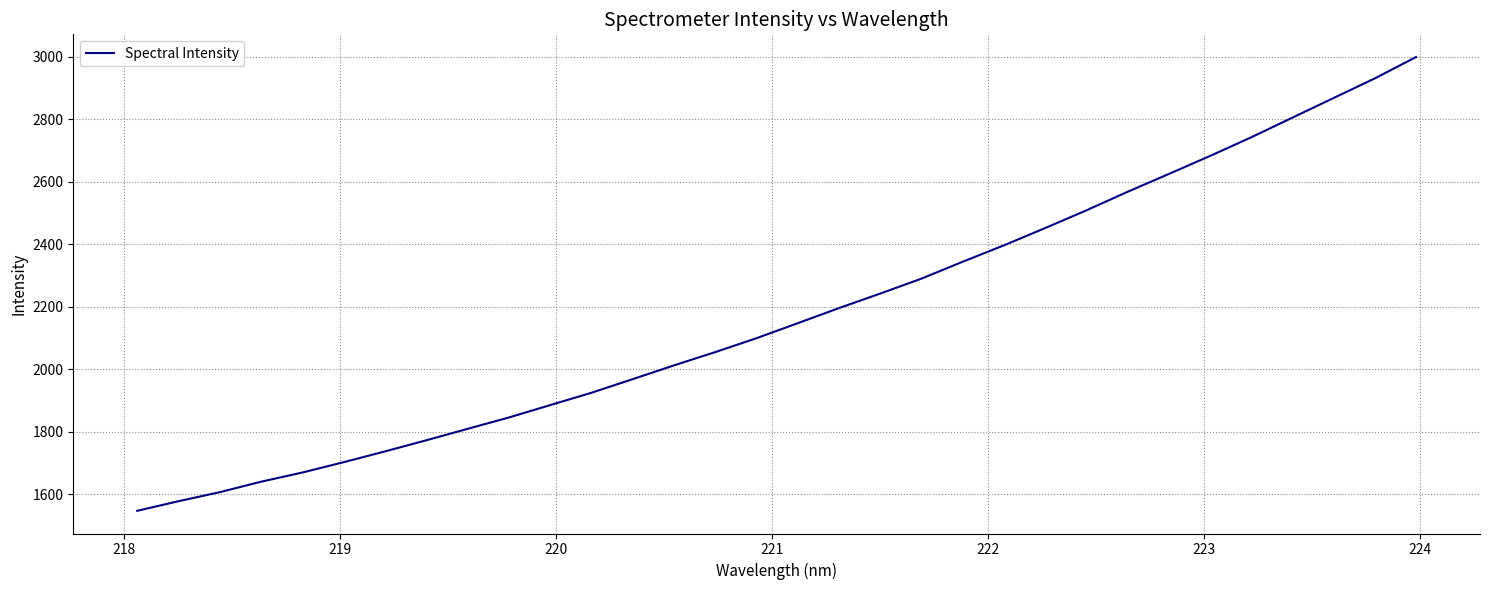

What is the smallest value displayed?

1547.1